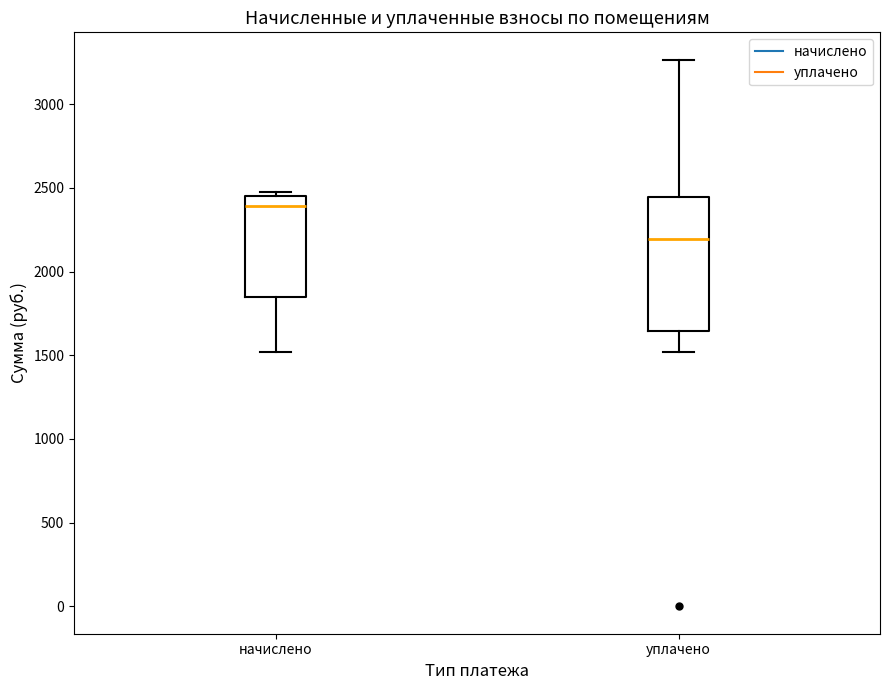

Which box's median line is the highest?

начислено